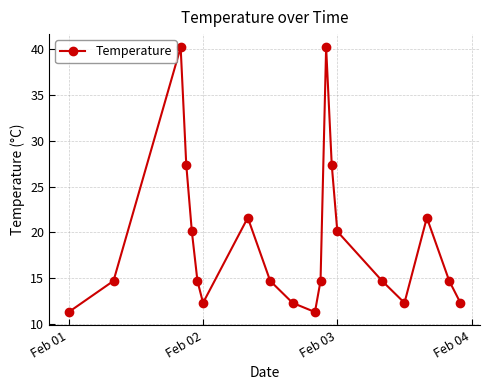

How many interior local peaks (higher than both neighbors) does the data have?

4